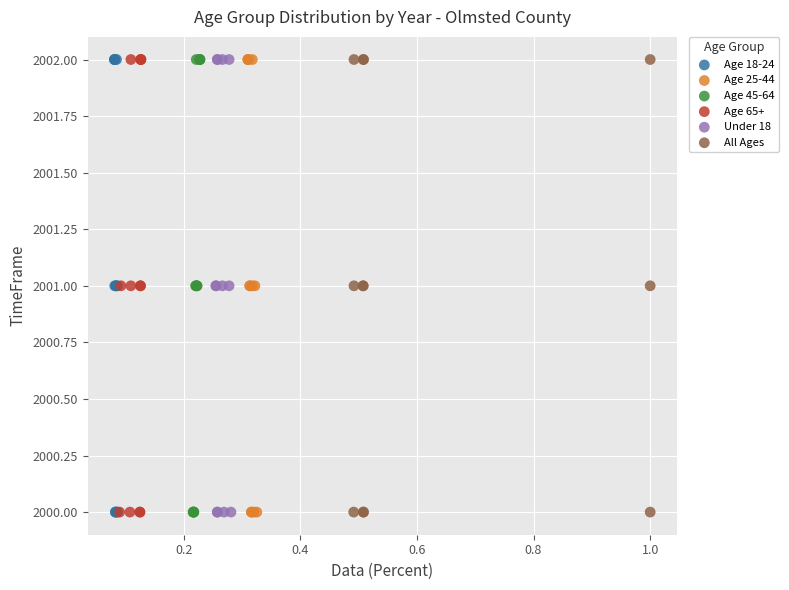

What are all the series names shown in the legend?

Age 18-24, Age 25-44, Age 45-64, Age 65+, Under 18, All Ages